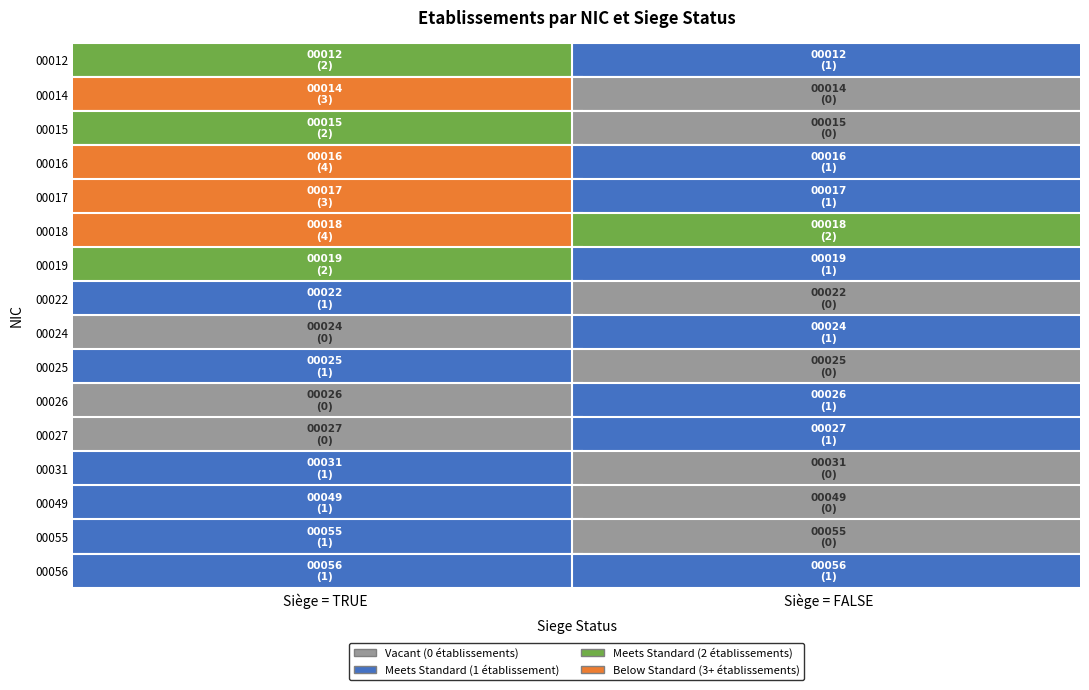

Which series has the widest spread of values?

00014